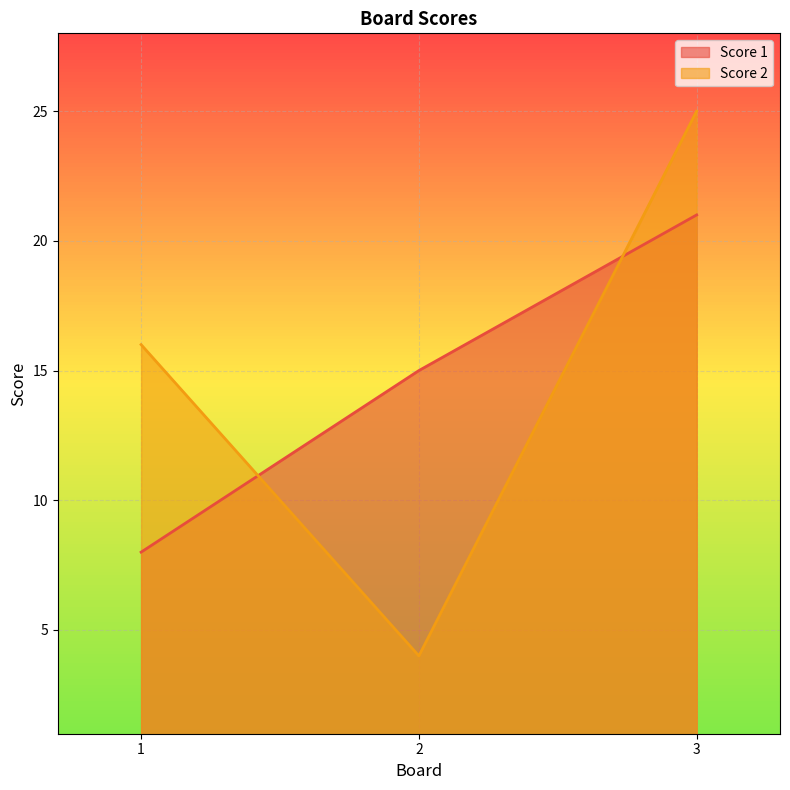

At 1, list the series in order from largest to smallest.

Score 2, Score 1